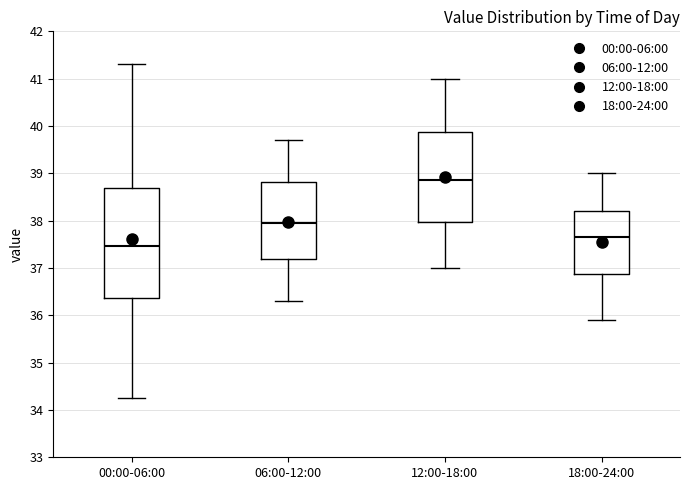

Which box is the tallest, from its lower edge to its upper edge?

00:00-06:00